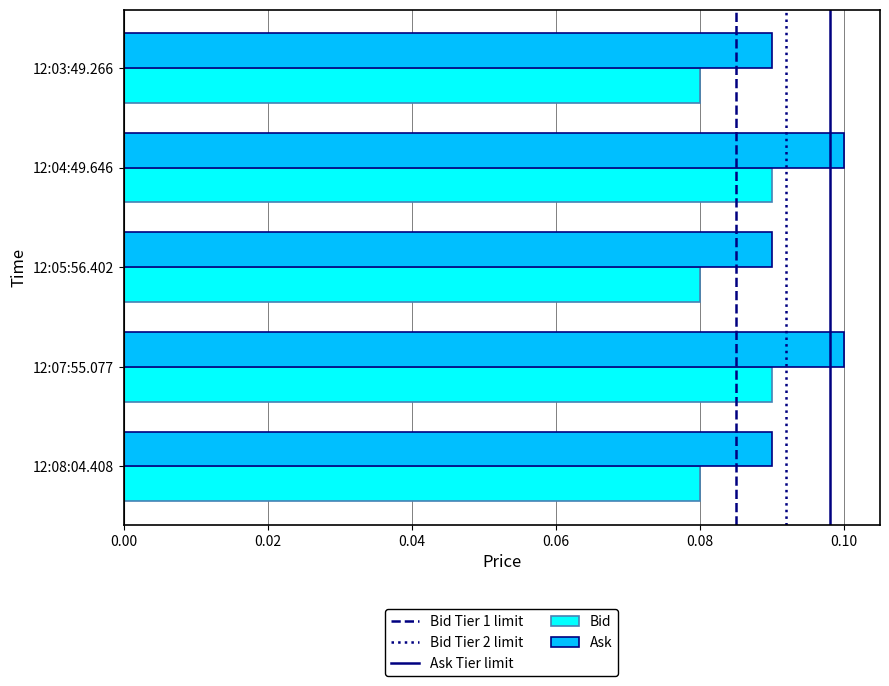

What is the sum of the Ask values at 12:03:49.266 and 12:04:49.646?

0.2